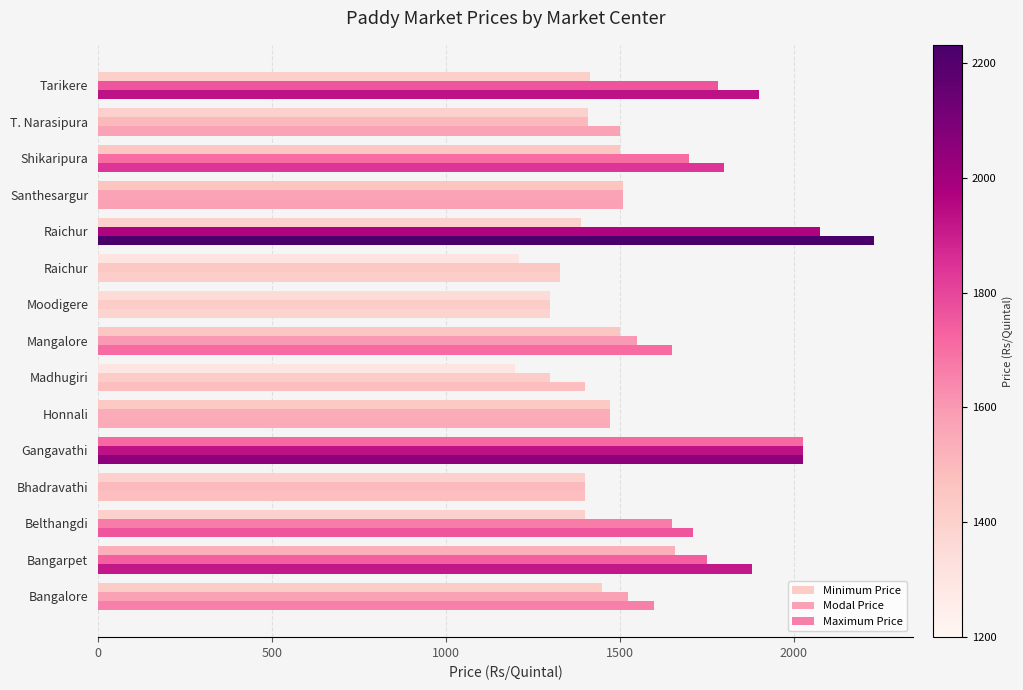

Reading left to right, list all the values displayed in this chart.

Minimum Price: 1450	1660	1400	1400	2026	1471	1200	1500	1300	1211	1389	1510	1500	1410	1415
Modal Price: 1525	1750	1650	1400	2026	1471	1300	1550	1300	1329	2075	1510	1700	1410	1783
Maximum Price: 1600	1880	1710	1400	2026	1471	1400	1650	1300	1329	2232	1510	1800	1500	1900